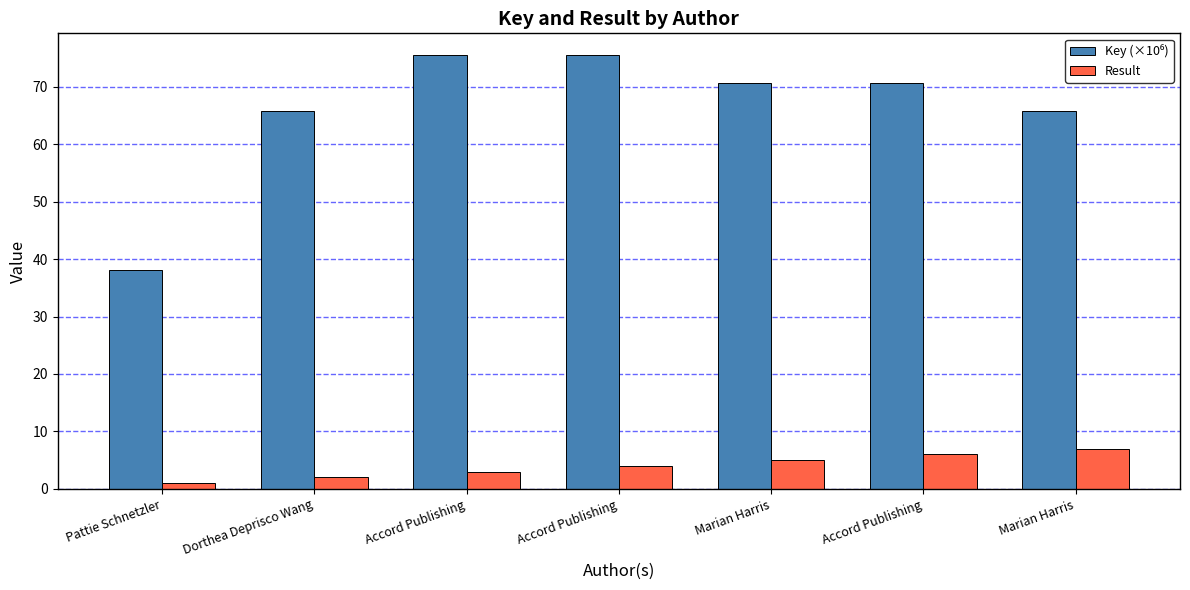

How many data points in Result are less than 4?

3